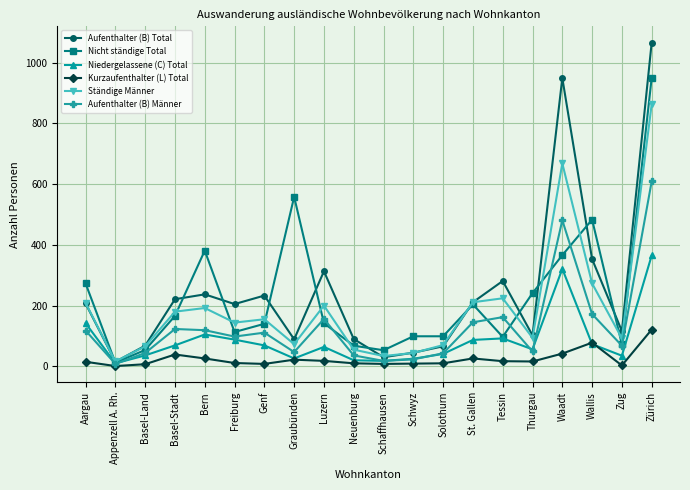

What is the maximum value shown in the chart?

1066